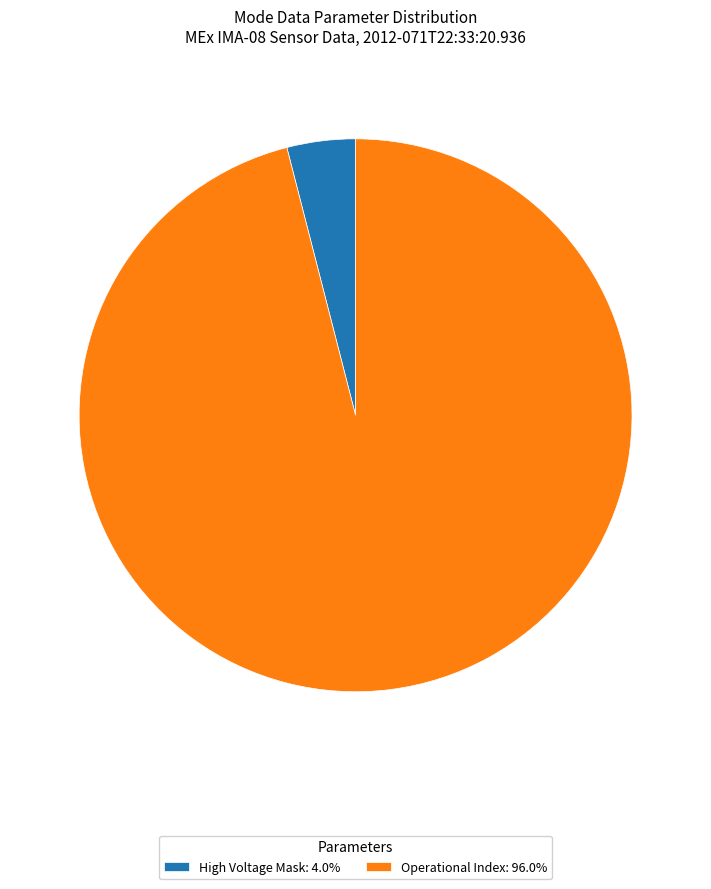

Combined, do Operational Index: 96.0% and High Voltage Mask: 4.0% account for over 50%?

Yes